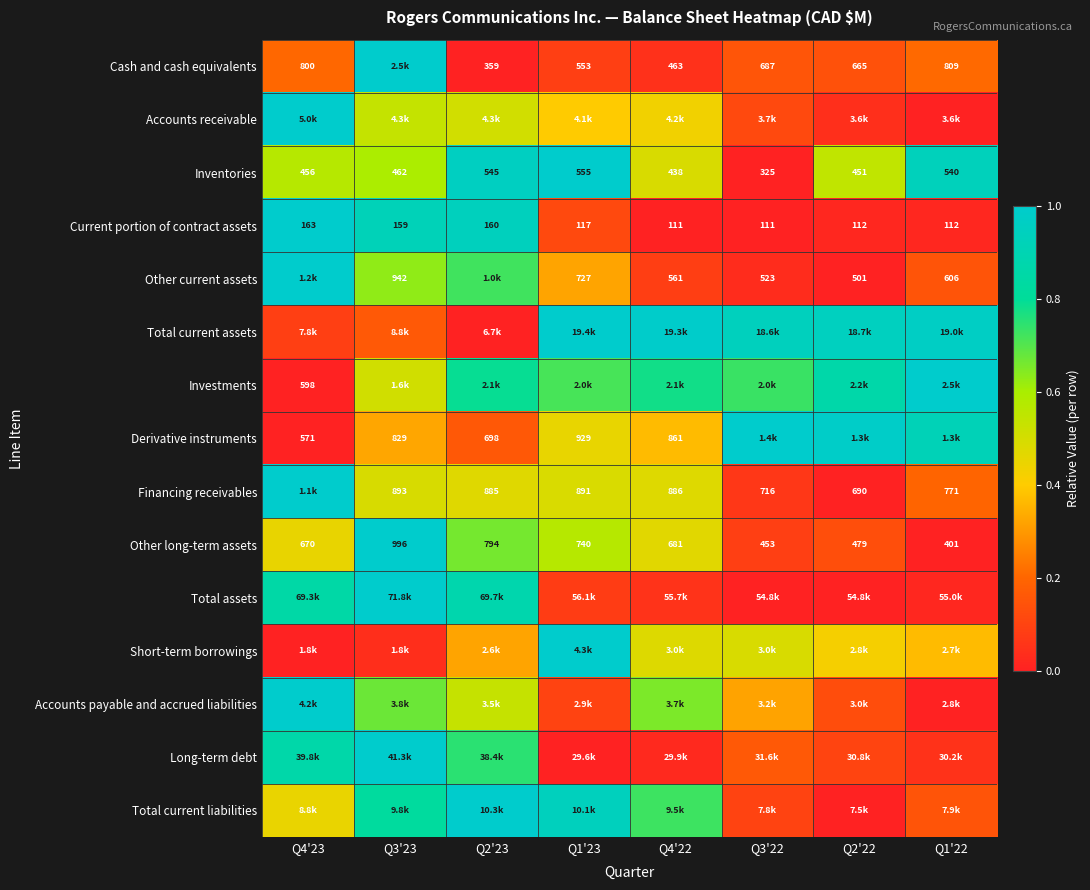

At how many categories does at least one series exceed 0?

8